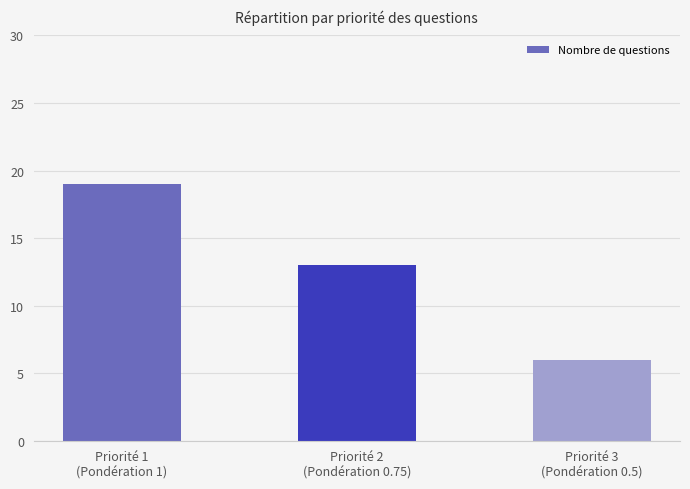

At which category does the chart reach its peak across all series?

Priorité 1
(Pondération 1)